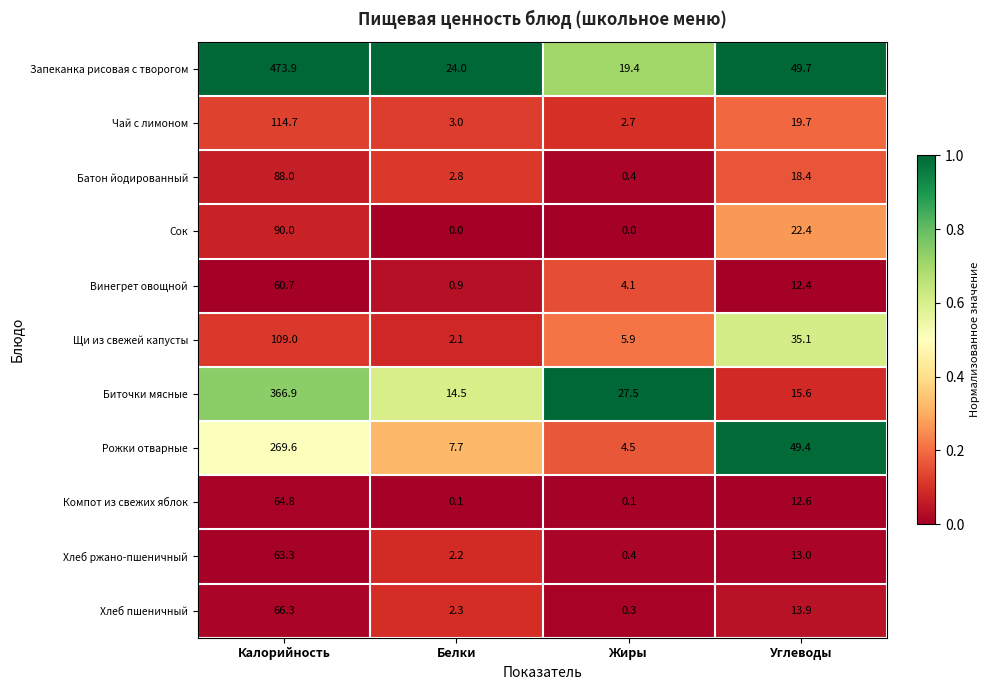

At which label is Чай с лимоном closest to 58?

Углеводы